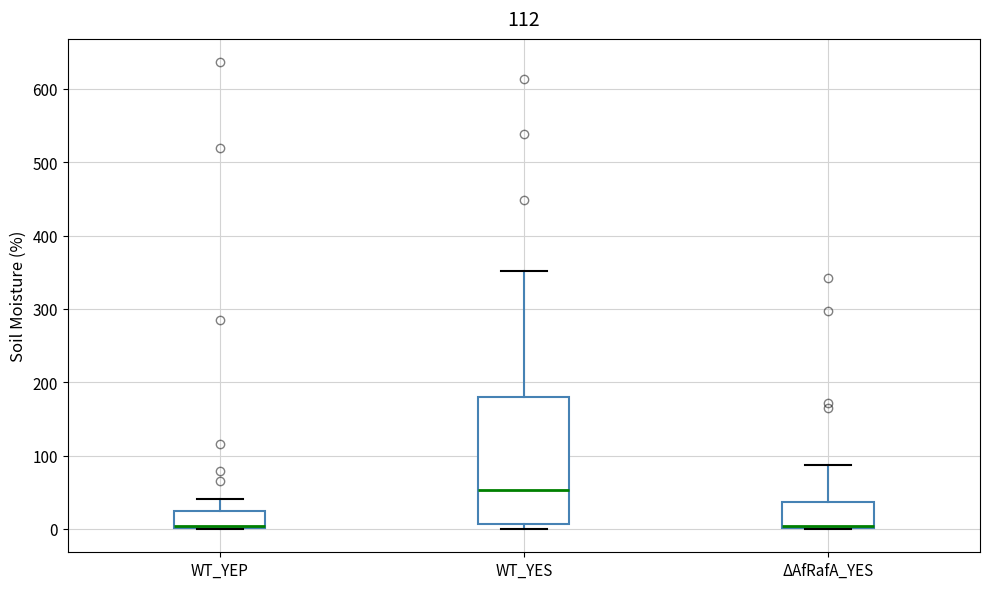

Reading left to right, transcribe this box plot: for each box, give where its median line is, the range the box spans, and where its two whiskers end, as read against the y-axis. The values are not printed on the chart, so give them approximately, as read against the axis.

WT_YEP: median 0 (drawn on the box's lower edge), box 0 to 20, whiskers 0 to 40
WT_YES: median 50, box 10 to 180, whiskers 0 to 350
ΔAfRafA_YES: median 0 (drawn on the box's lower edge), box 0 to 40, whiskers 0 to 90